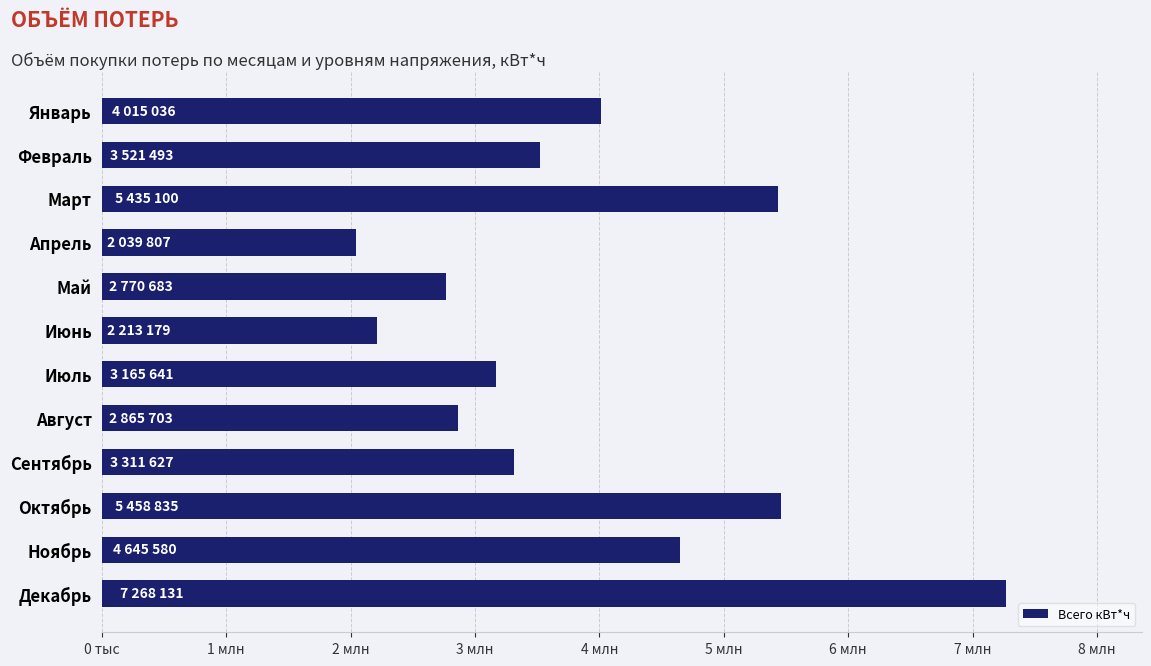

Are the bars horizontal?

Yes